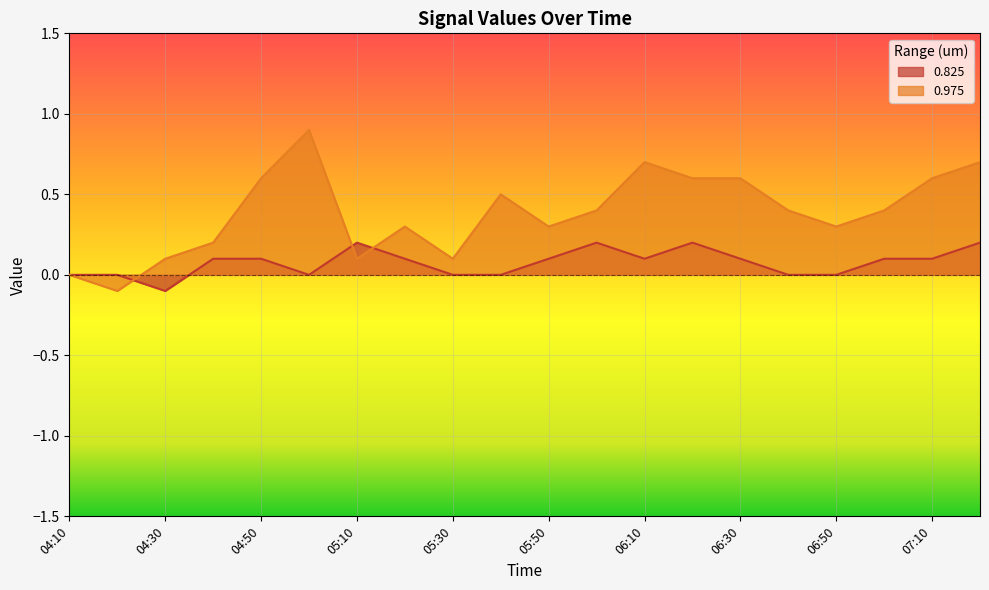

At which label does 0.825 first exceed 0?

04:40